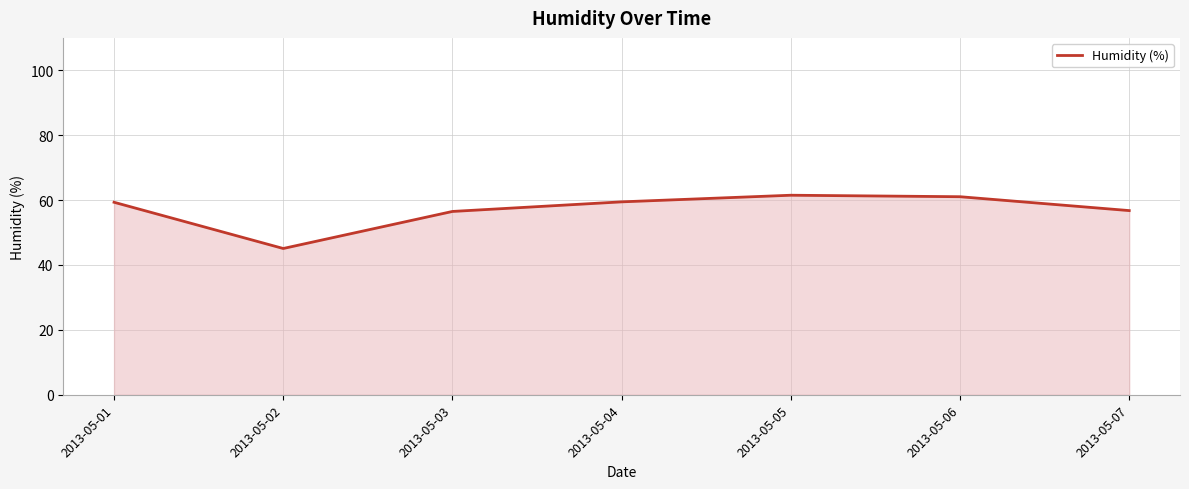

How many distinct data groups are displayed?

1